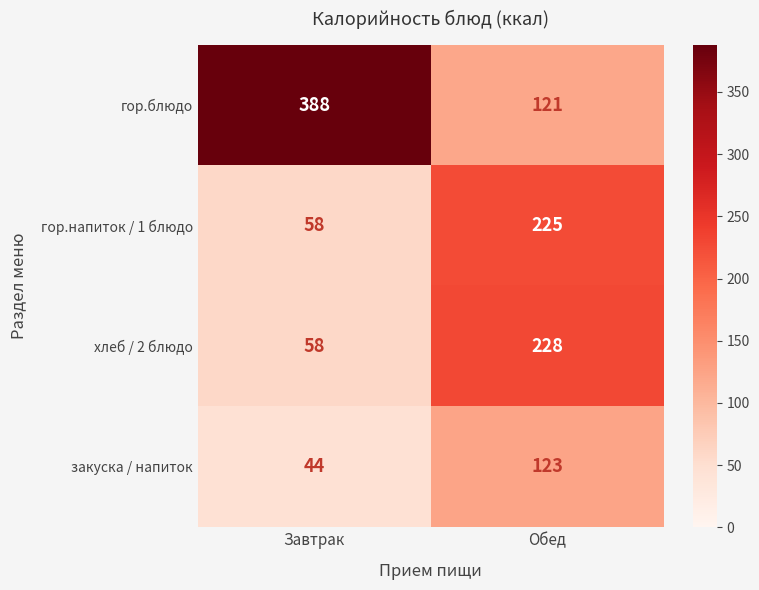

Which series changed the most between Завтрак and Обед?

гор.блюдо